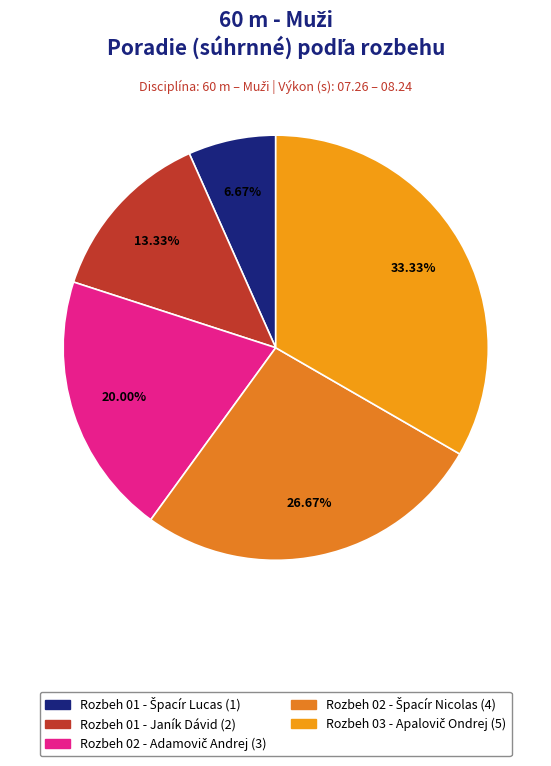

Combined, do Rozbeh 03 - Apalovič Ondrej and Rozbeh 01 - Janík Dávid account for over 50%?

No